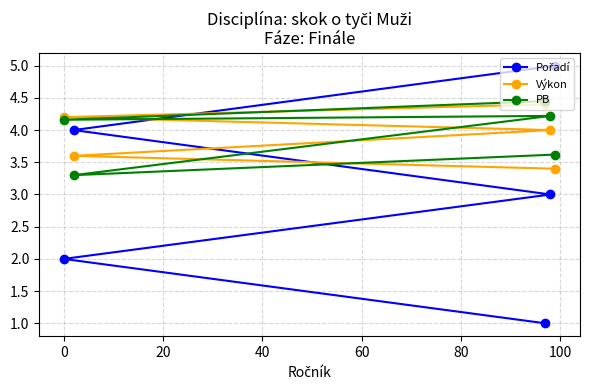

True or false: Výkon has more than 0 points higher than both neighbors.

False